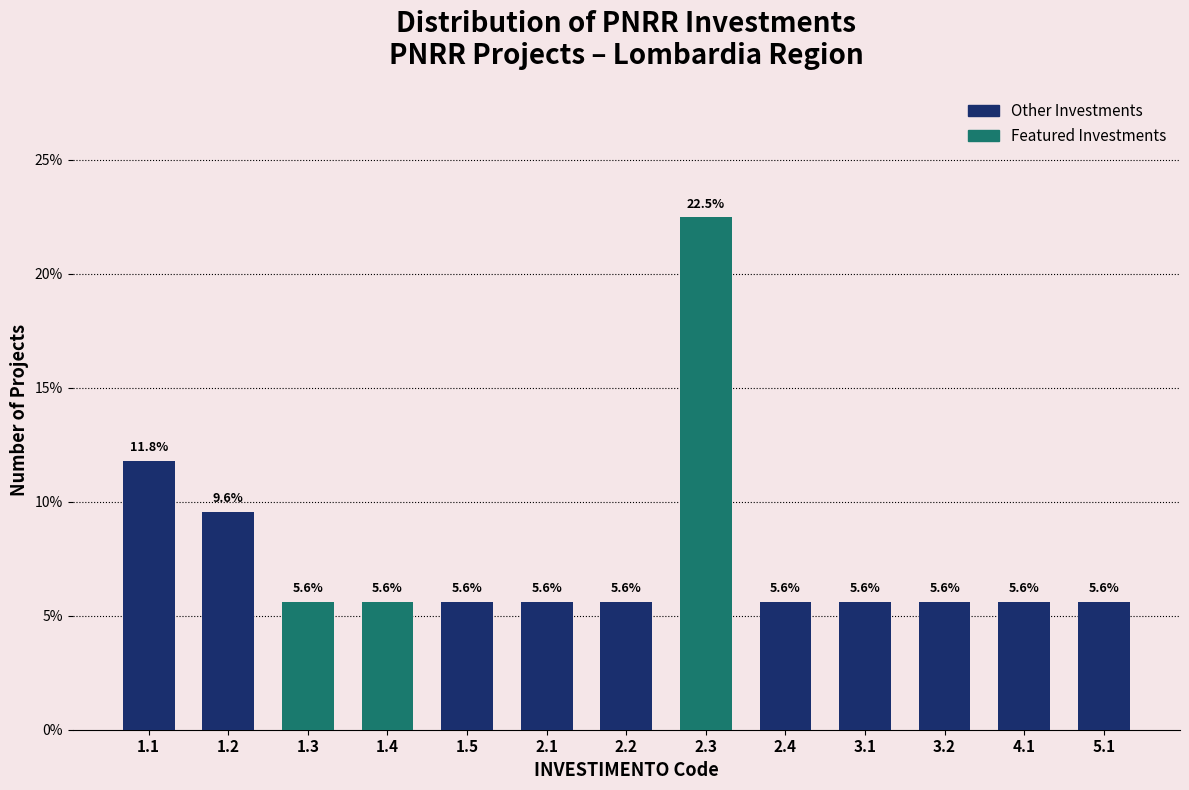

Reading right to left, what are all the values shown in this chart?

5.1=5.6	4.1=5.6	3.2=5.6	3.1=5.6	2.4=5.6	2.3=22.5	2.2=5.6	2.1=5.6	1.5=5.6	1.4=5.6	1.3=5.6	1.2=9.6	1.1=11.8